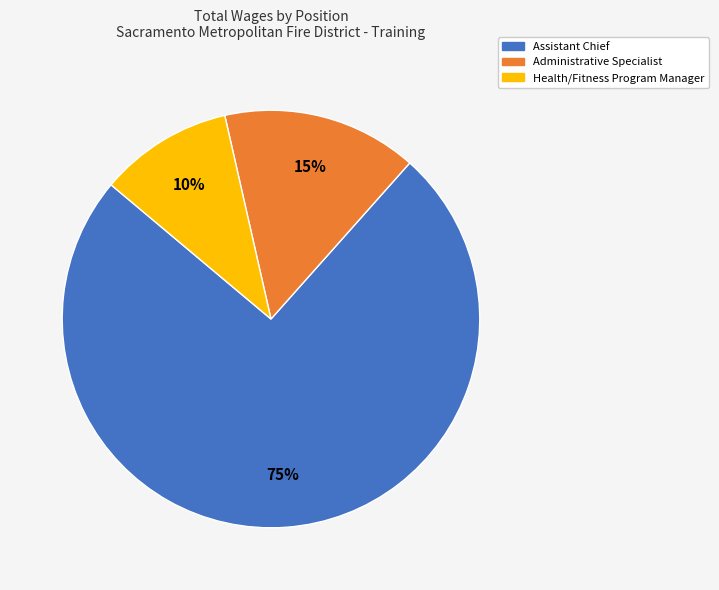

Rank the categories by value from highest to lowest.

Assistant Chief, Administrative Specialist, Health/Fitness Program Manager